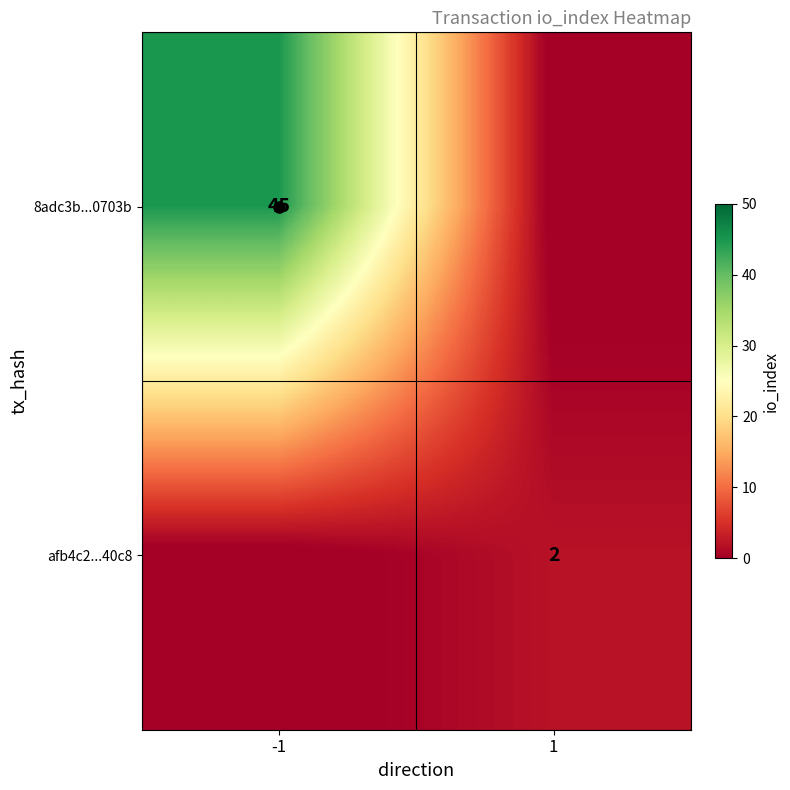

What is the maximum value for afb4c2...40c8?

2